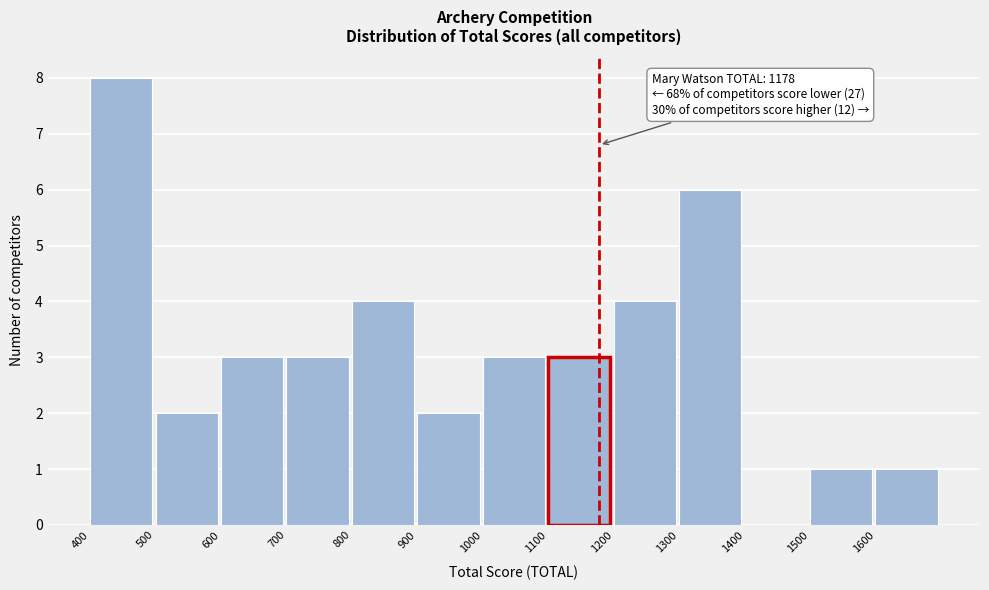

Which range on the x-axis has the tallest bar?

400 to 500